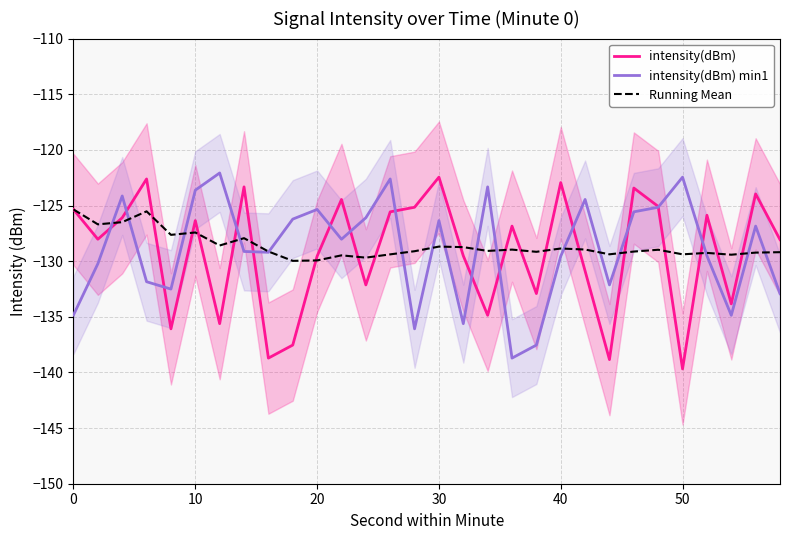

True or false: Running Mean has a value of -127.4 at 10.

True